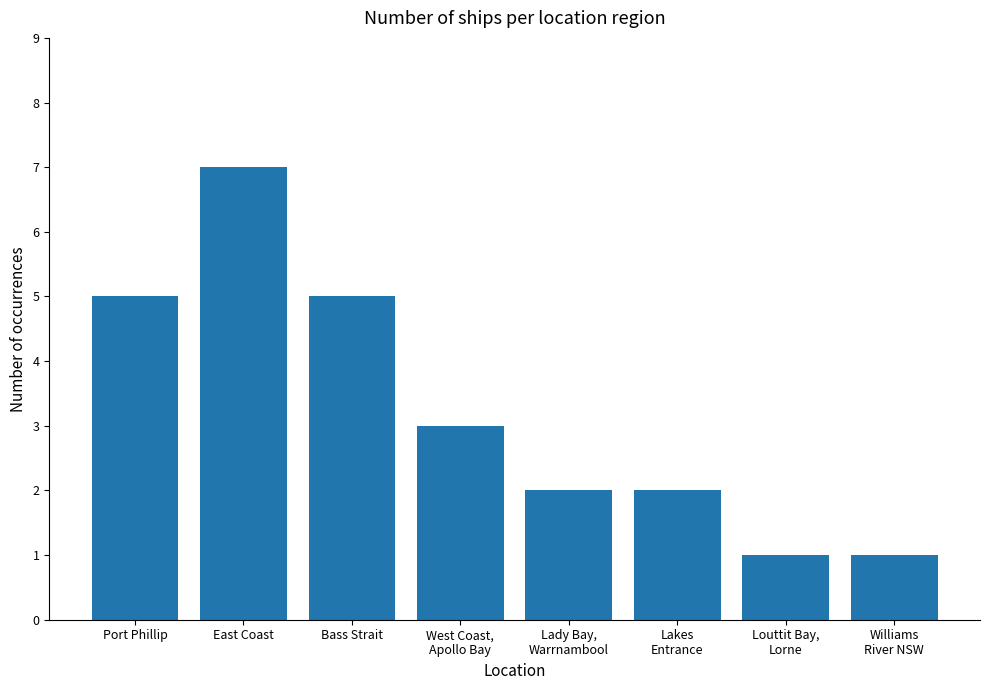

Are the bars horizontal?

No